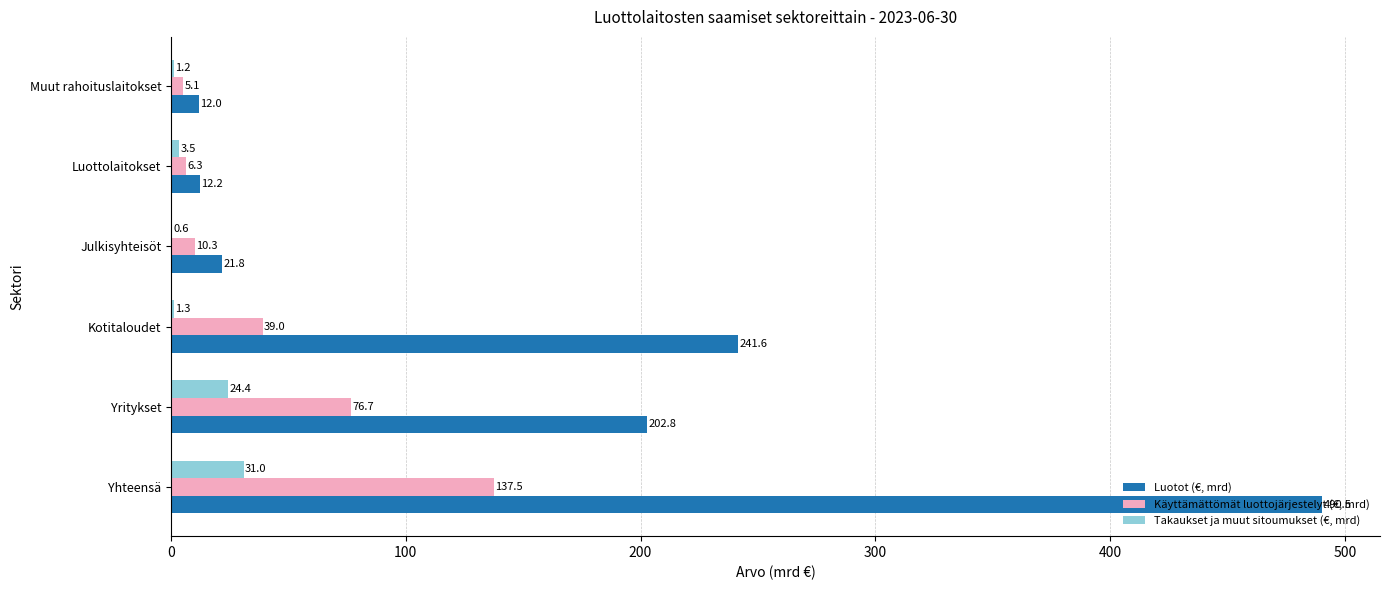

What is the sum of the Takaukset ja muut sitoumukset (€, mrd) values at Julkisyhteisöt and Kotitaloudet?

1.9